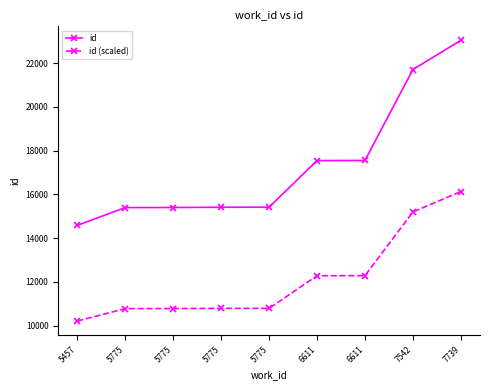

Rank the series by their average value, from highest to lowest.

id, id (scaled)